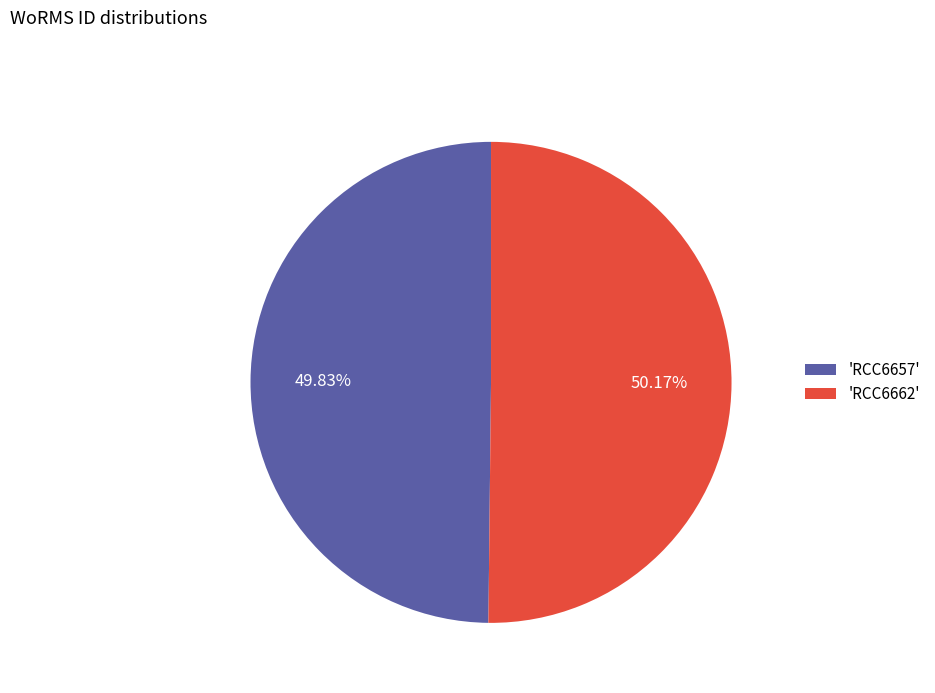

Does any single category account for the majority?

Yes